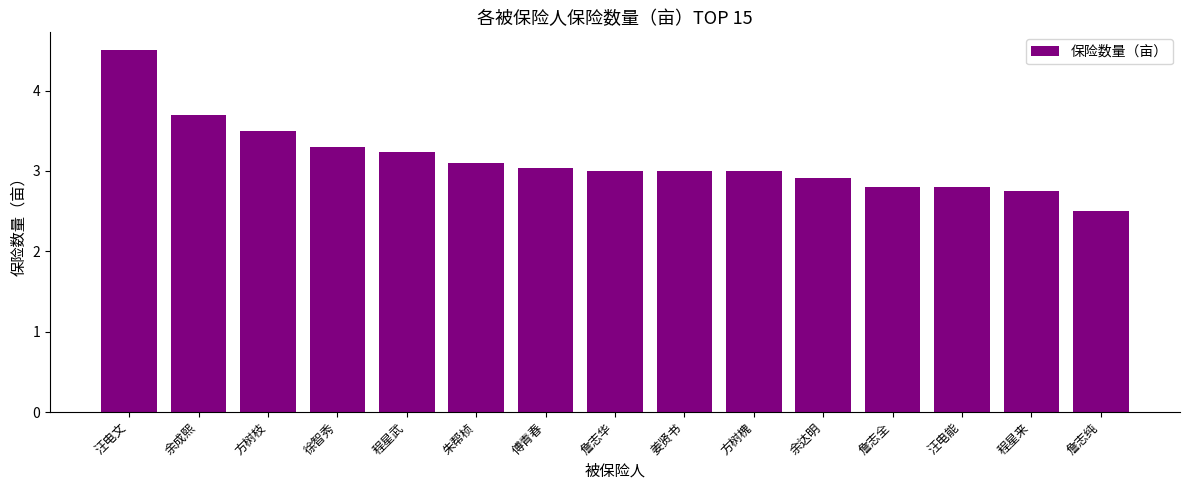

The chart shows a value of 6.2 at 余成熙. True or false?

False